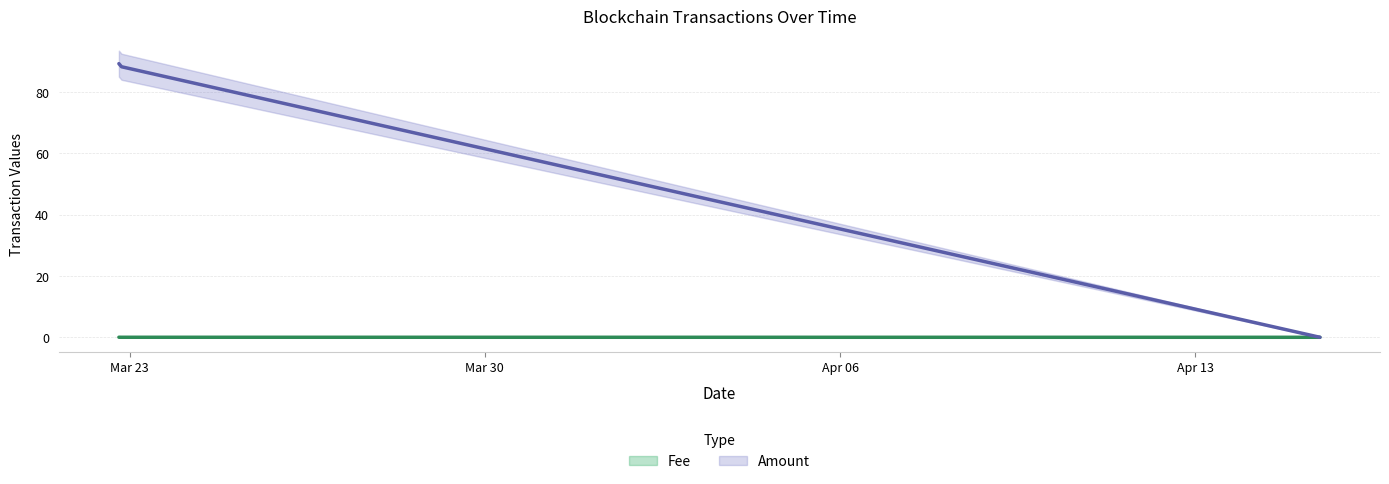

At which category is the sum across all series the highest?

2022-03-22 18:57:00